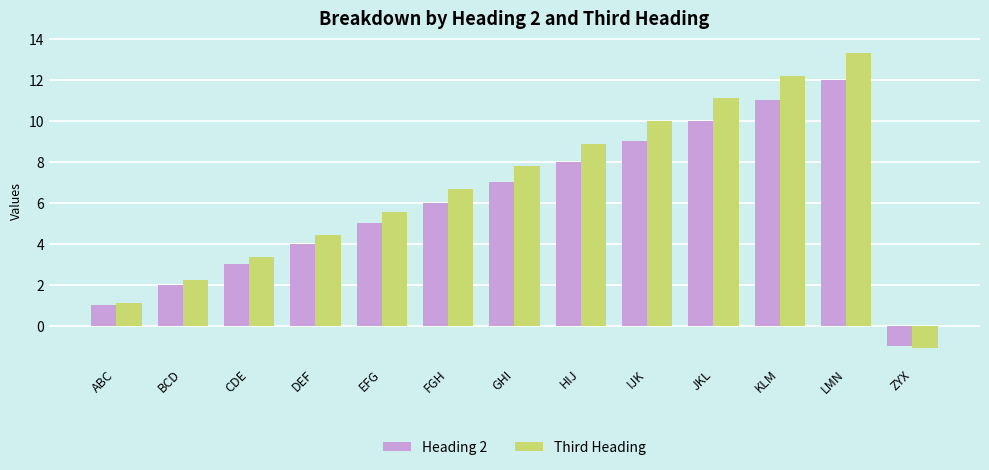

What is the maximum value shown in the chart?

13.3